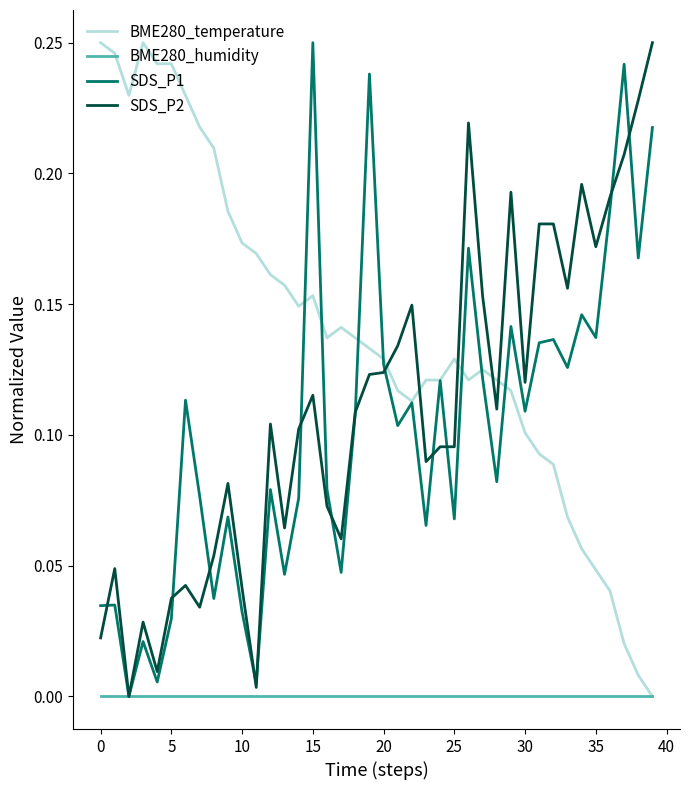

Which series has the largest total across all categories?

BME280_temperature